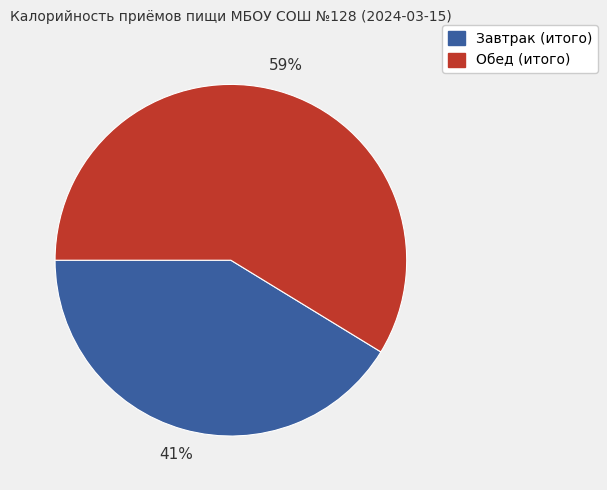

What percentage is the Обед (итого) slice, to the nearest percent?

59%